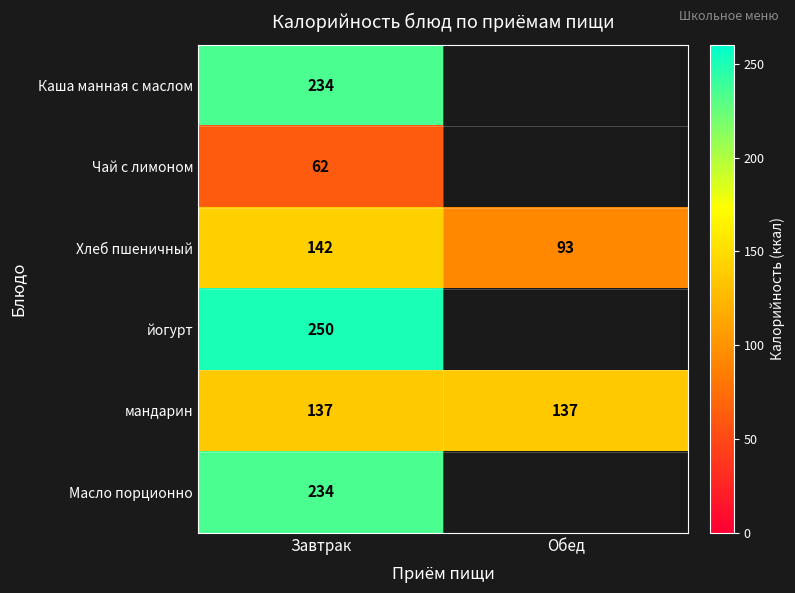

The Хлеб пшеничный series shows 155.8 at Обед. True or false?

False